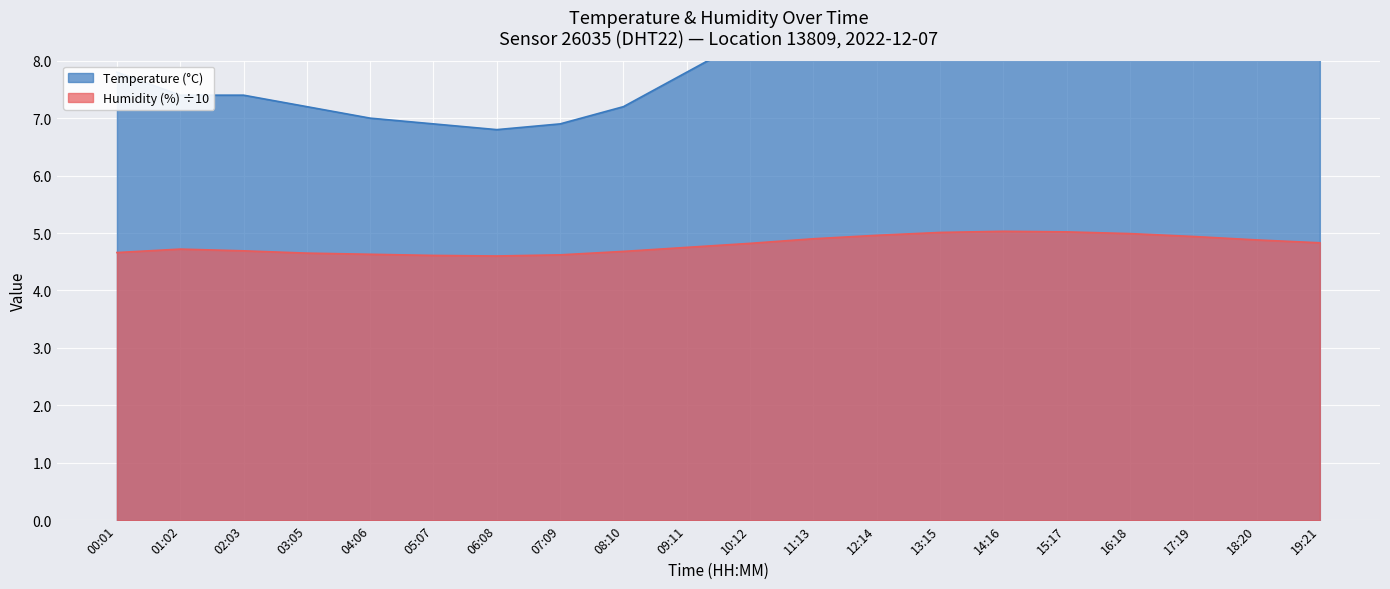

Reading left to right, what are all the values shown in this chart?

Temperature (°C): 00:01=7.8	01:02=7.4	02:03=7.4	03:05=7.2	04:06=7.0	05:07=6.9	06:08=6.8	07:09=6.9	08:10=7.2	09:11=7.8	10:12=8.4	11:13=9.1	12:14=9.6	13:15=10.0	14:16=10.2	15:17=10.1	16:18=9.8	17:19=9.4	18:20=8.9	19:21=8.5
Humidity (%): 00:01=4.7	01:02=4.7	02:03=4.7	03:05=4.7	04:06=4.6	05:07=4.6	06:08=4.6	07:09=4.6	08:10=4.7	09:11=4.8	10:12=4.8	11:13=4.9	12:14=5.0	13:15=5.0	14:16=5.0	15:17=5.0	16:18=5.0	17:19=4.9	18:20=4.9	19:21=4.8